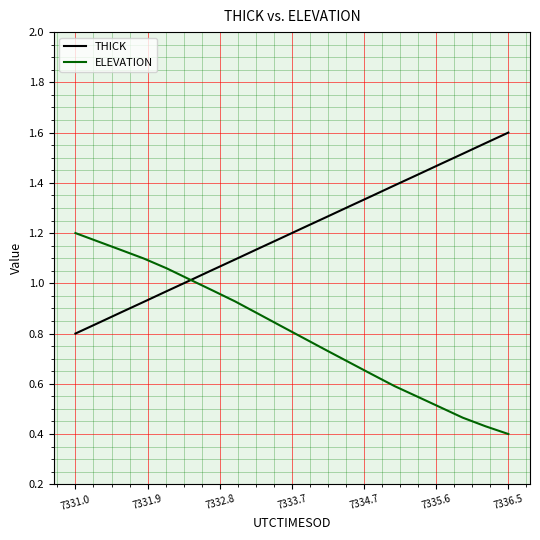

List the series in order of their overall mean, highest first.

THICK, ELEVATION